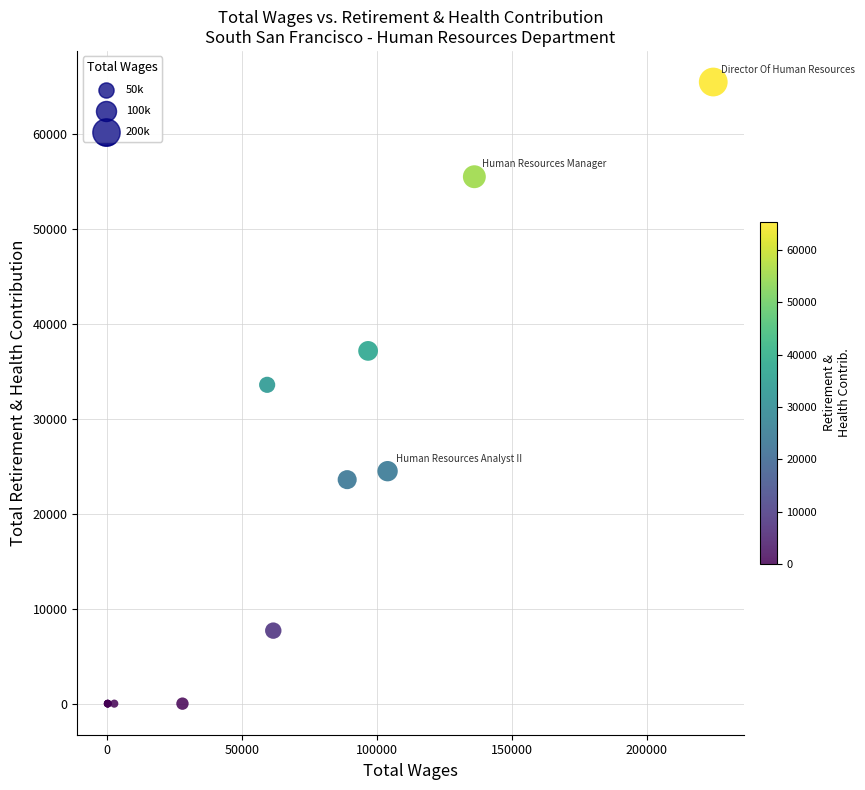

What Y value in the scatter plot is closest to 32713?

33556